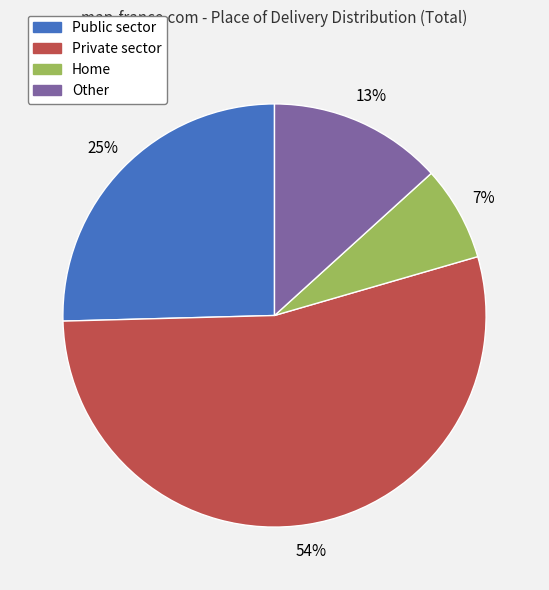

Is there a majority slice in this chart?

Yes